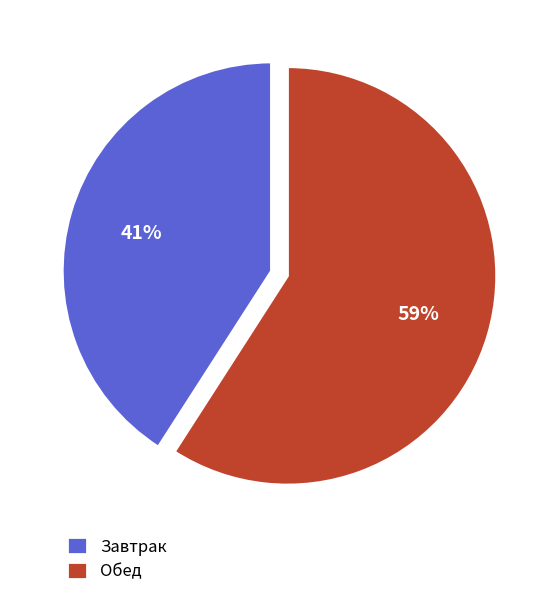

Which category has the smallest portion of the pie?

Завтрак